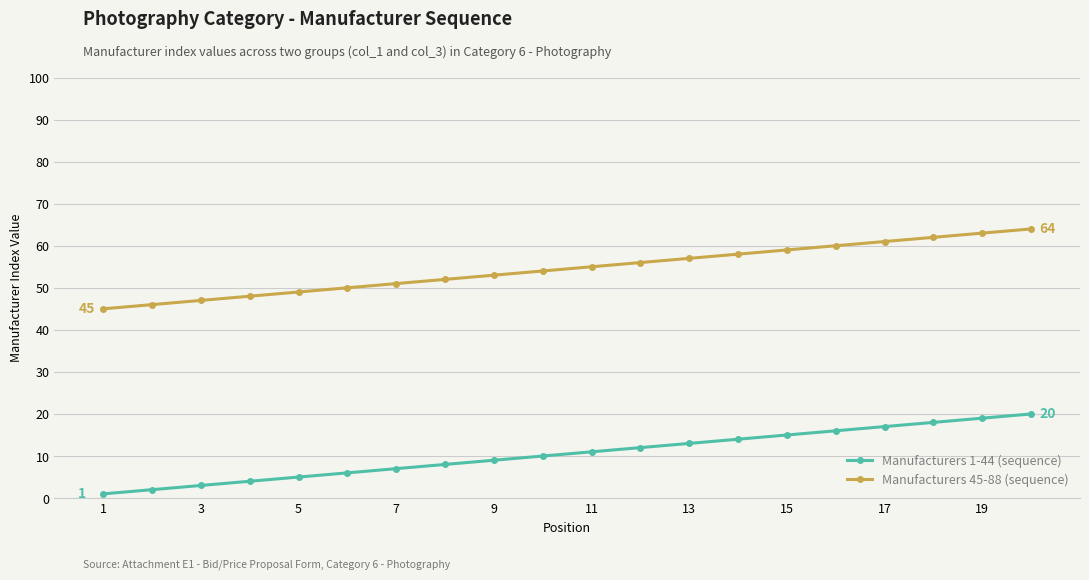

How many data points does each series have?

20